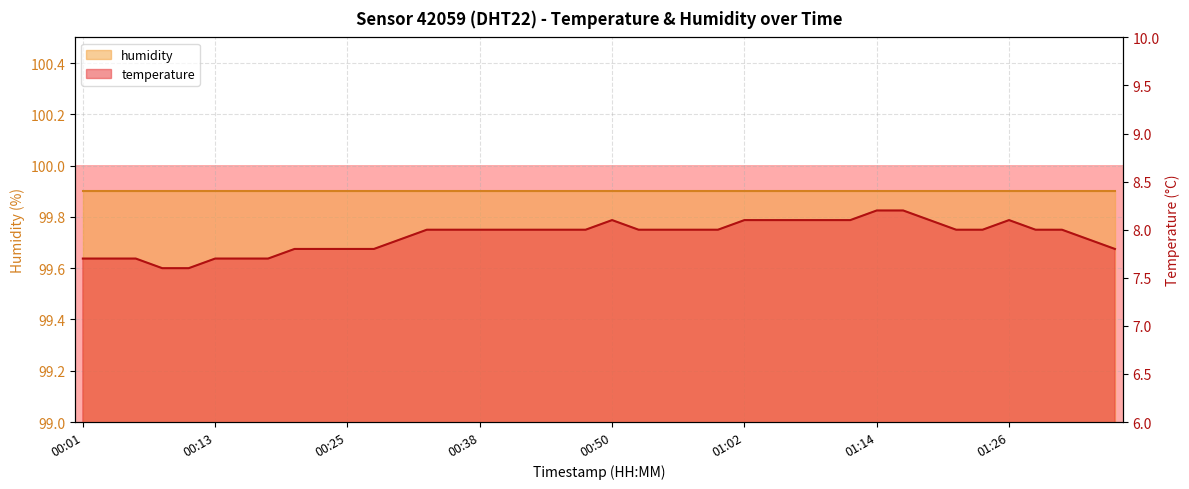

Between 00:33 and 01:12, which is larger?

01:12